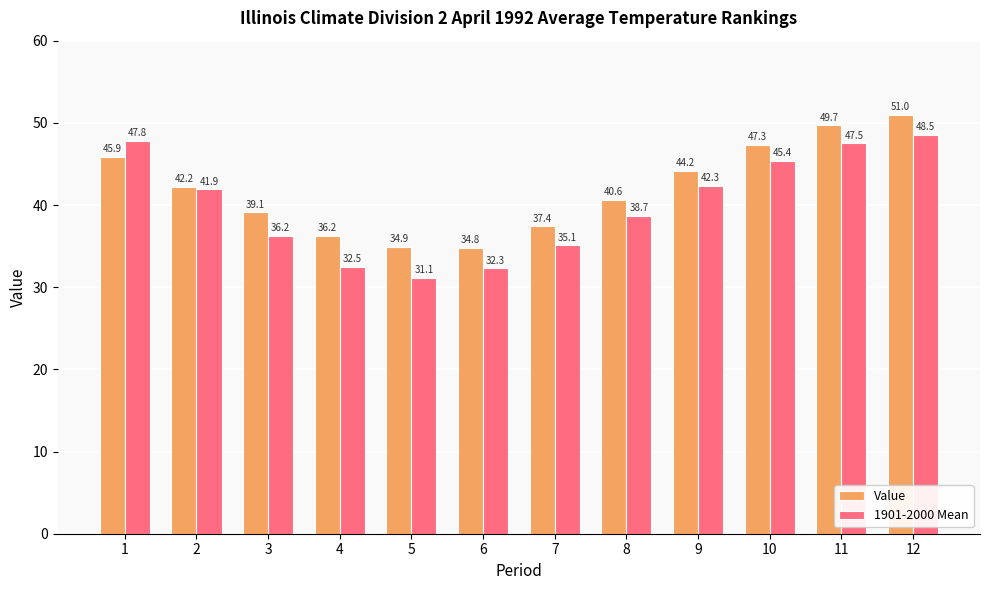

Is the value of Value at 9 greater than the value of 1901-2000 Mean at 4?

Yes